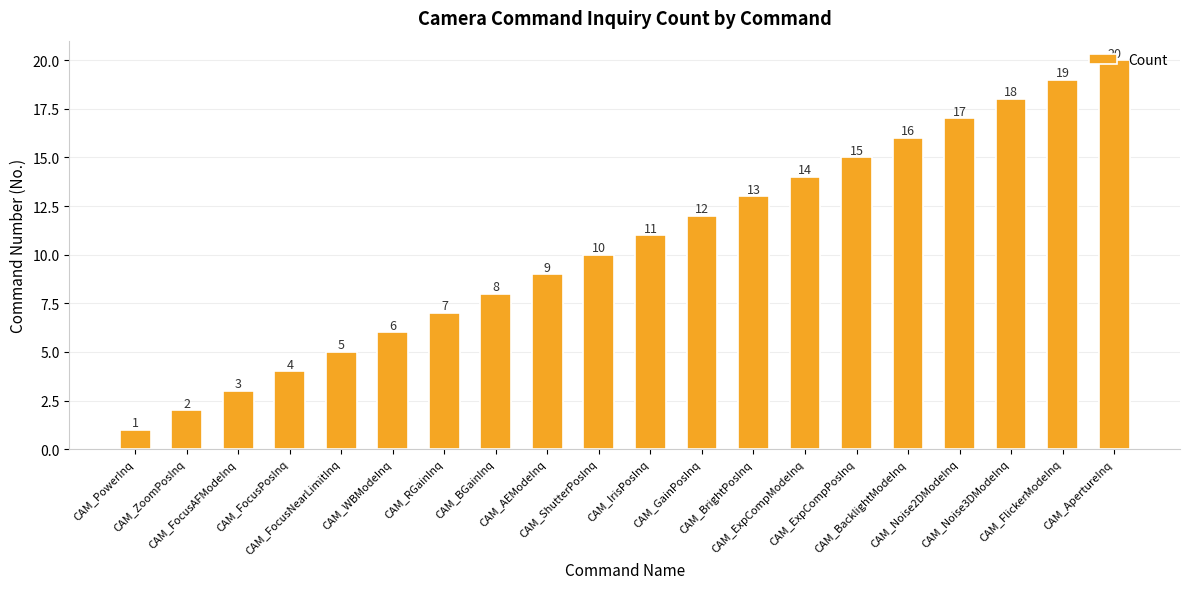

What is the ratio of the value at CAM_ApertureInq to the value at CAM_RGainInq?

2.9